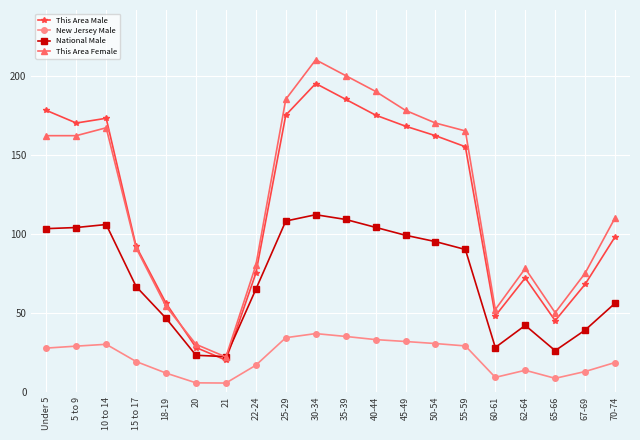

Count the number of data series in this chart.

4